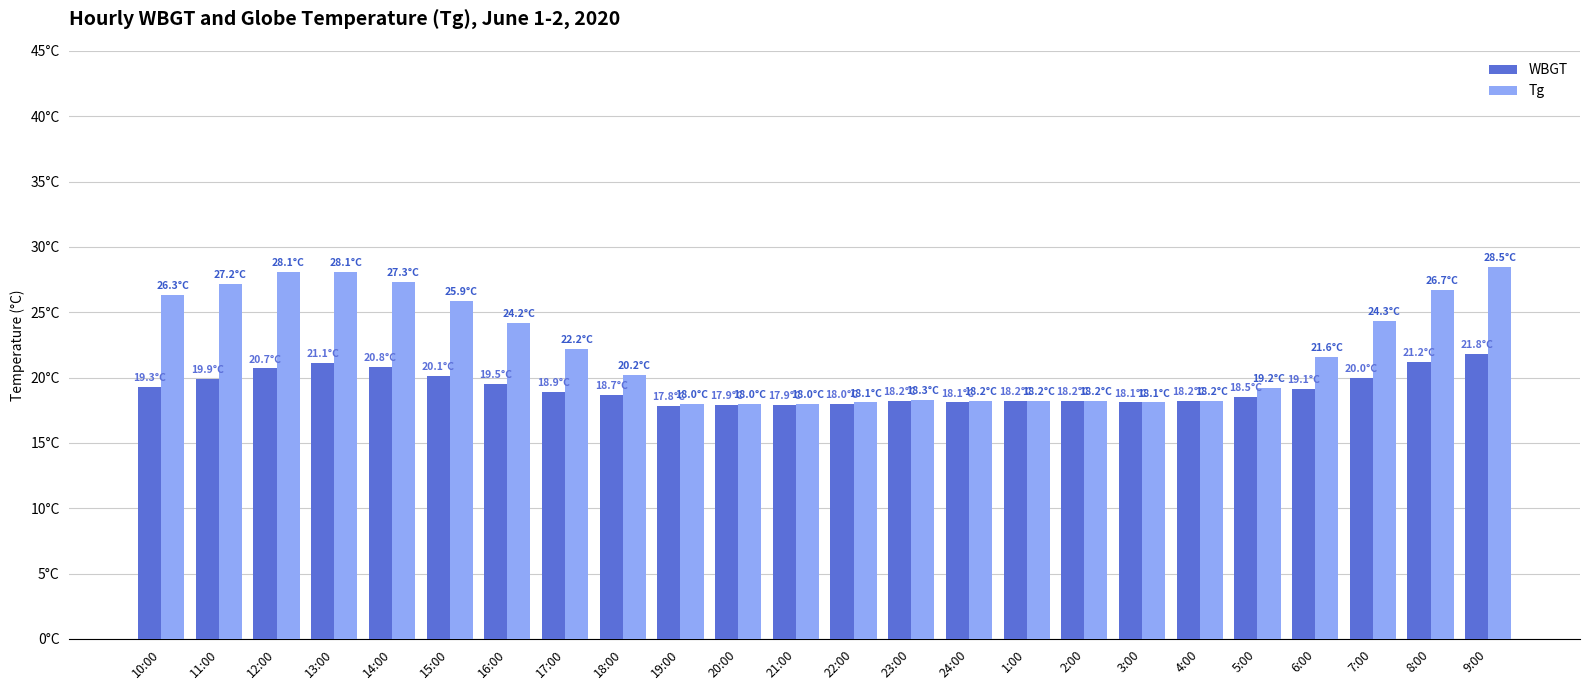

Reading left to right, extract all data points from this chart.

WBGT: 19.3	19.9	20.7	21.1	20.8	20.1	19.5	18.9	18.7	17.8	17.9	17.9	18.0	18.2	18.1	18.2	18.2	18.1	18.2	18.5	19.1	20.0	21.2	21.8
Tg: 26.3	27.2	28.1	28.1	27.3	25.9	24.2	22.2	20.2	18.0	18.0	18.0	18.1	18.3	18.2	18.2	18.2	18.1	18.2	19.2	21.6	24.3	26.7	28.5